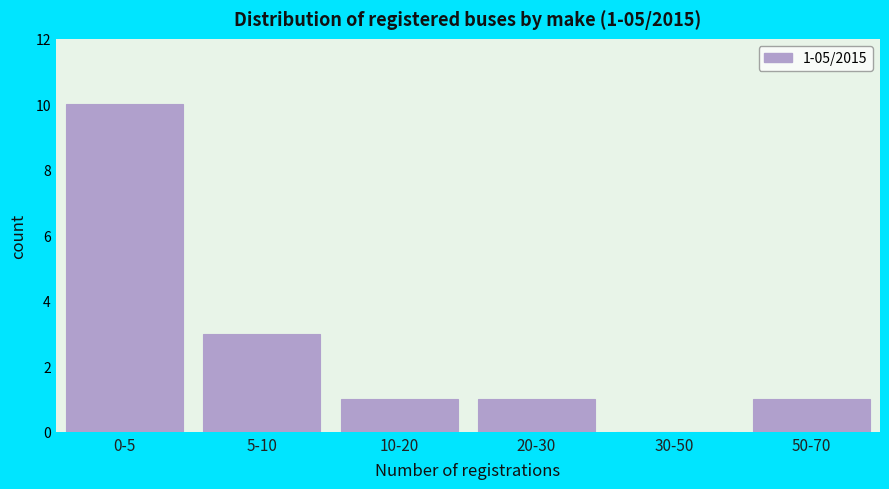

Reading right to left, what are all the values shown in this chart?

50-70=1	30-50=0	20-30=1	10-20=1	5-10=3	0-5=10